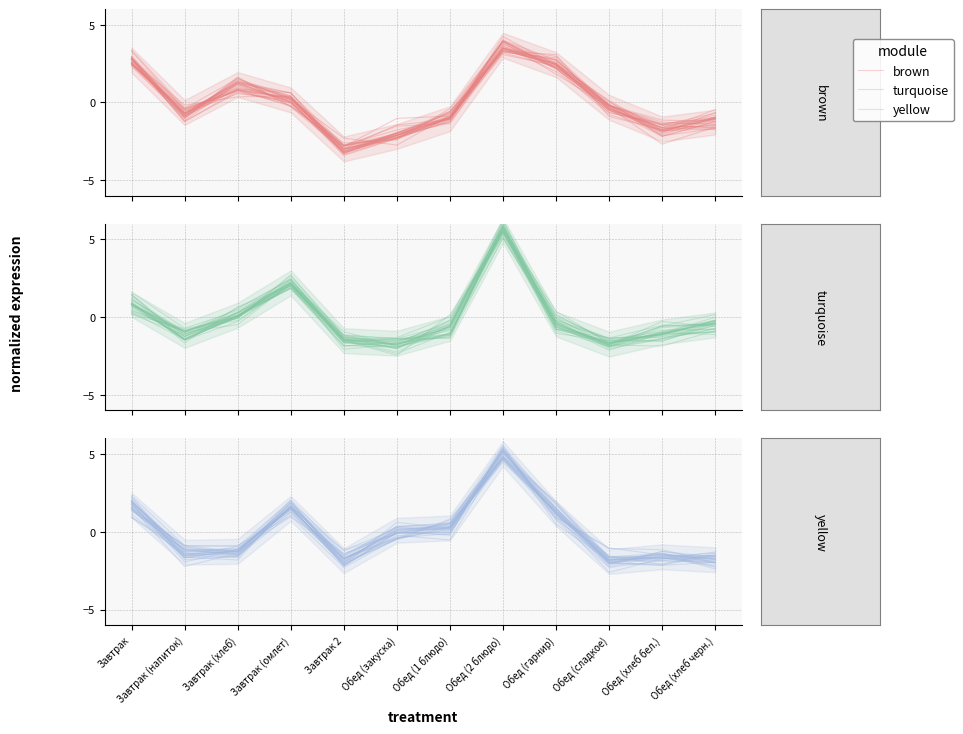

Reading left to right, extract all data points from this chart.

brown: Завтрак=2.9	Завтрак (напиток)=-0.7	Завтрак (хлеб)=1.3	Завтрак (омлет)=0.6	Завтрак 2=-3.1	Обед (закуска)=-2.3	Обед (1 блюдо)=-0.6	Обед (2 блюдо)=3.9	Обед (гарнир)=2.3	Обед (сладкое)=-0.2	Обед (хлеб бел.)=-1.8	Обед (хлеб черн.)=-1.4
turquoise: Завтрак=0.9	Завтрак (напиток)=-1.4	Завтрак (хлеб)=0.0	Завтрак (омлет)=2.0	Завтрак 2=-1.3	Обед (закуска)=-1.8	Обед (1 блюдо)=-0.6	Обед (2 блюдо)=6.2	Обед (гарнир)=-0.1	Обед (сладкое)=-1.9	Обед (хлеб бел.)=-1.1	Обед (хлеб черн.)=-0.4
yellow: Завтрак=1.5	Завтрак (напиток)=-0.9	Завтрак (хлеб)=-0.9	Завтрак (омлет)=1.0	Завтрак 2=-2.3	Обед (закуска)=-0.4	Обед (1 блюдо)=0.8	Обед (2 блюдо)=5.0	Обед (гарнир)=1.2	Обед (сладкое)=-1.7	Обед (хлеб бел.)=-1.9	Обед (хлеб черн.)=-1.9